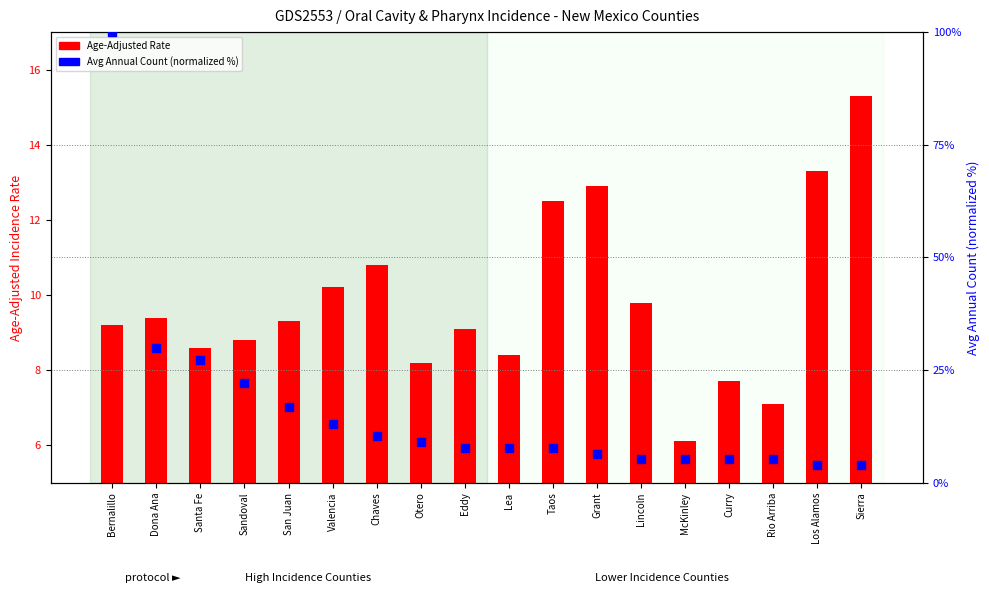

At which category is the sum across all series the highest?

Bernalillo